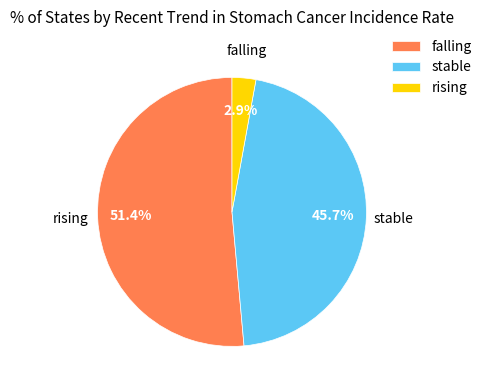

What is the majority slice?

falling